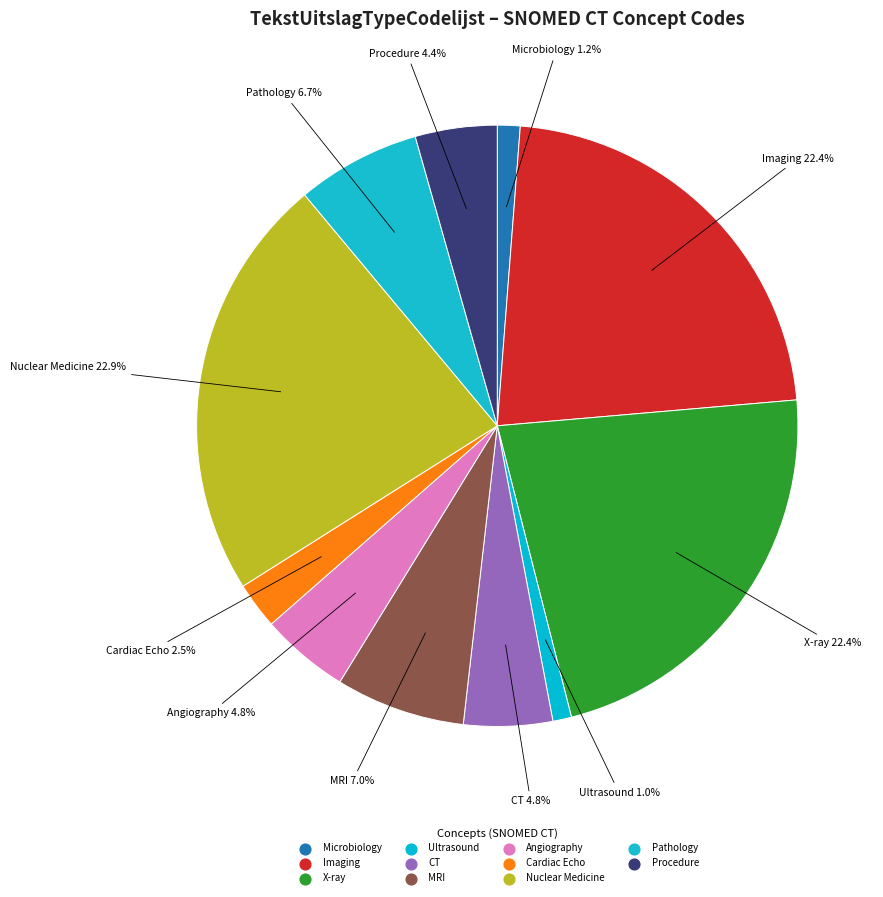

Count the number of slices in the pie.

11